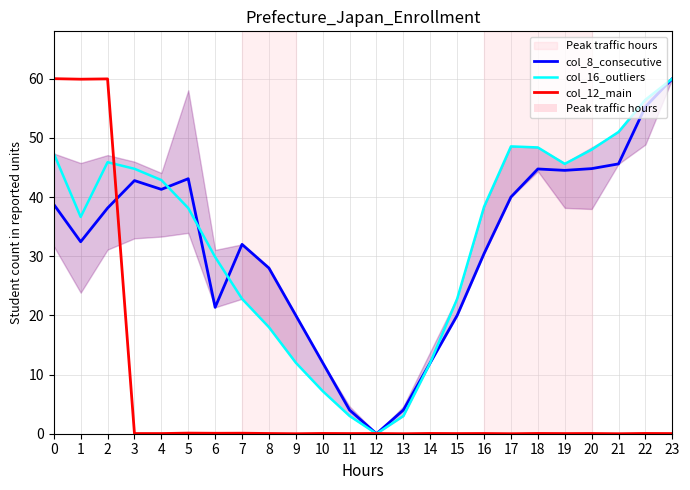

Which series changed the most between 7 and 11?

col_8_consecutive